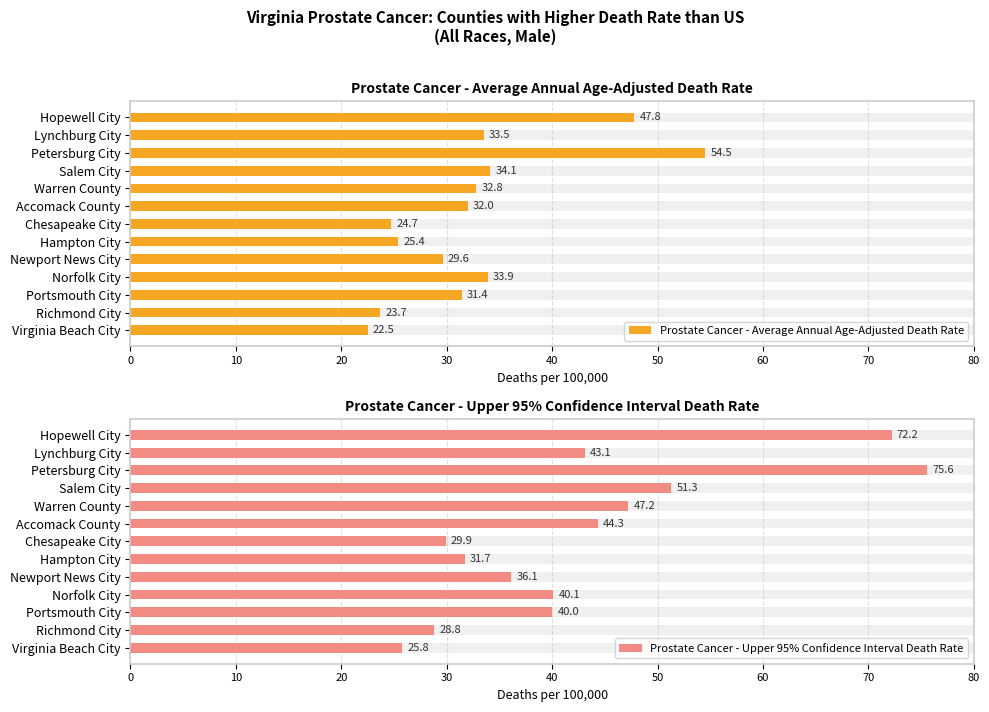

What are all the series names shown in the legend?

Prostate Cancer - Average Annual Age-Adjusted Death Rate, Prostate Cancer - Upper 95% Confidence Interval Death Rate